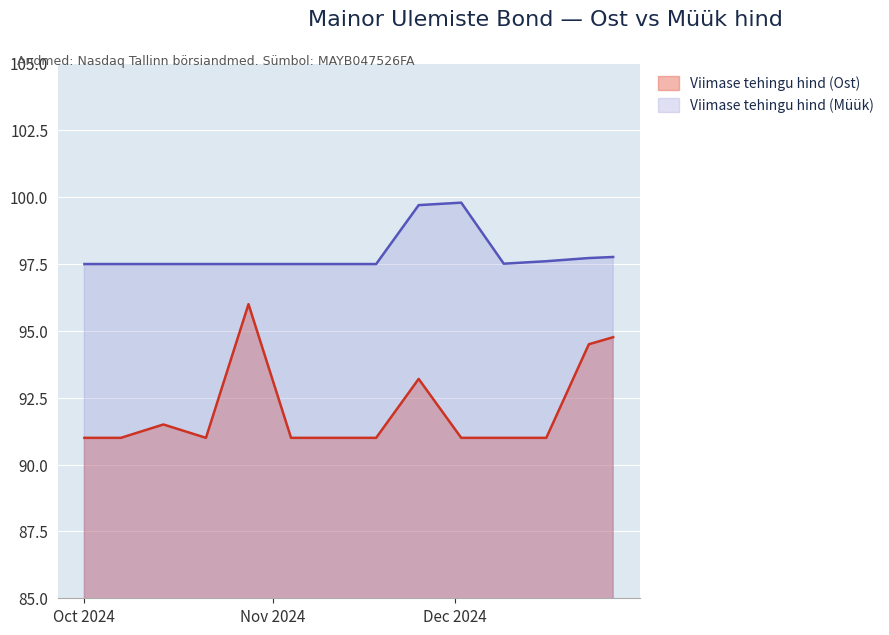

How many lines are shown in the chart?

2